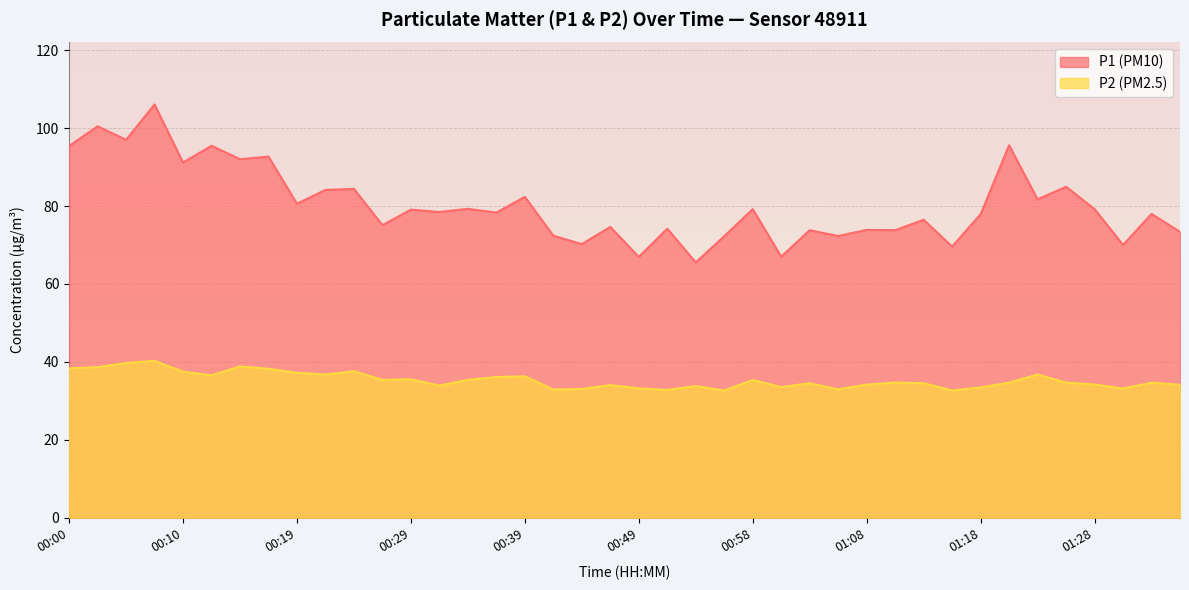

Reading left to right, list all the values displayed in this chart.

P1: 95.4	100.5	97.0	106.1	91.2	95.5	92.0	92.7	80.6	84.1	84.4	75.1	79.1	78.5	79.3	78.3	82.3	72.4	70.2	74.7	66.9	74.2	65.5	72.2	79.2	67.0	73.8	72.3	73.9	73.8	76.5	69.6	77.9	95.6	81.7	85.0	79.2	70.0	78.0	73.4
P2: 38.3	38.6	39.7	40.2	37.5	36.5	38.8	38.2	37.2	36.8	37.6	35.4	35.5	33.9	35.4	36.1	36.3	32.9	33.0	34.0	33.2	32.8	33.8	32.6	35.3	33.5	34.5	33.0	34.1	34.7	34.5	32.7	33.4	34.7	36.8	34.7	34.2	33.1	34.6	34.1